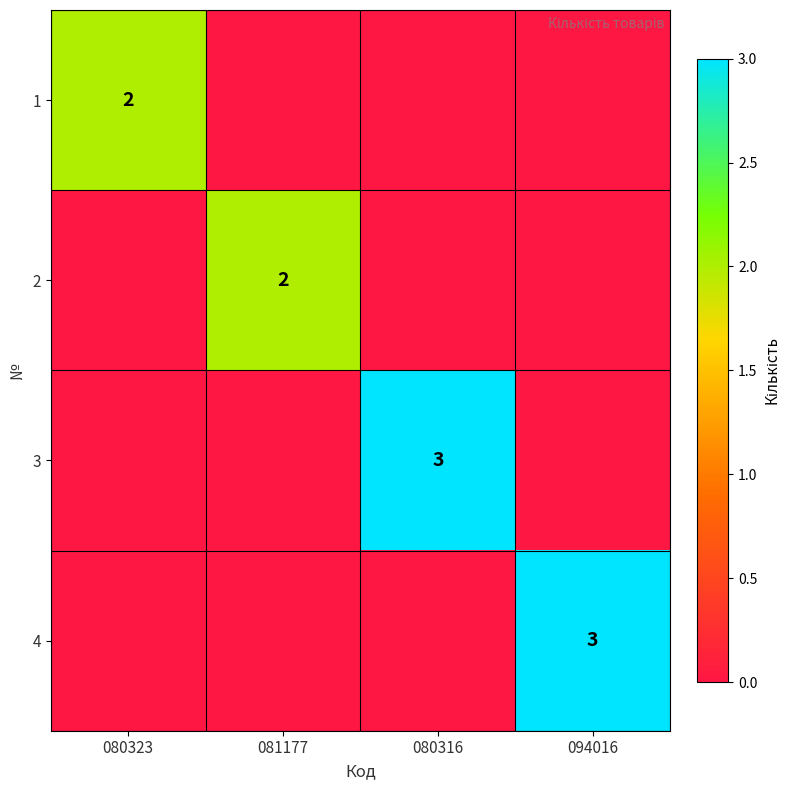

What is the total value across all series at 081177?

2